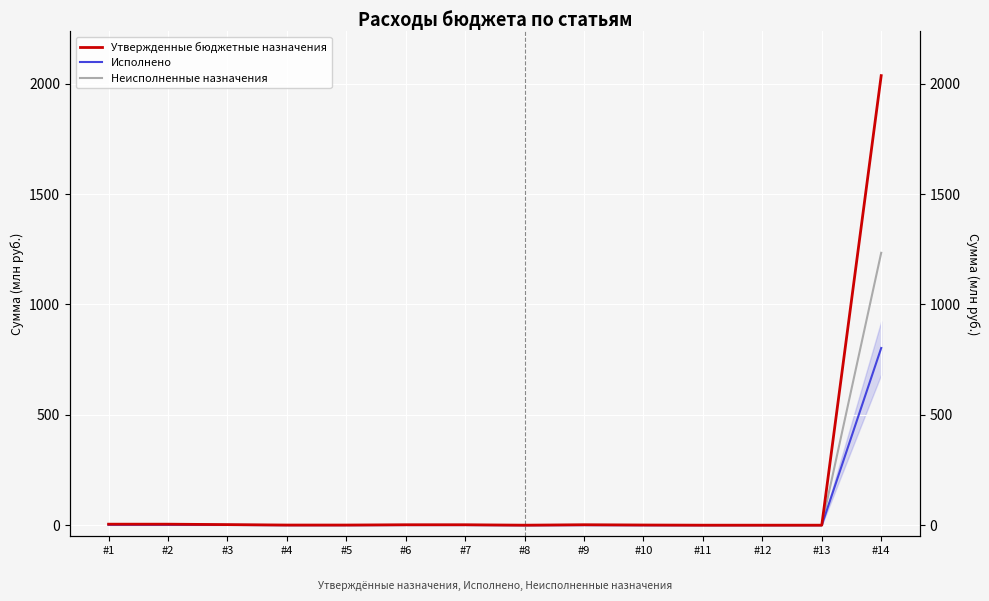

Read the Неисполненные назначения value at #14.

1233.7